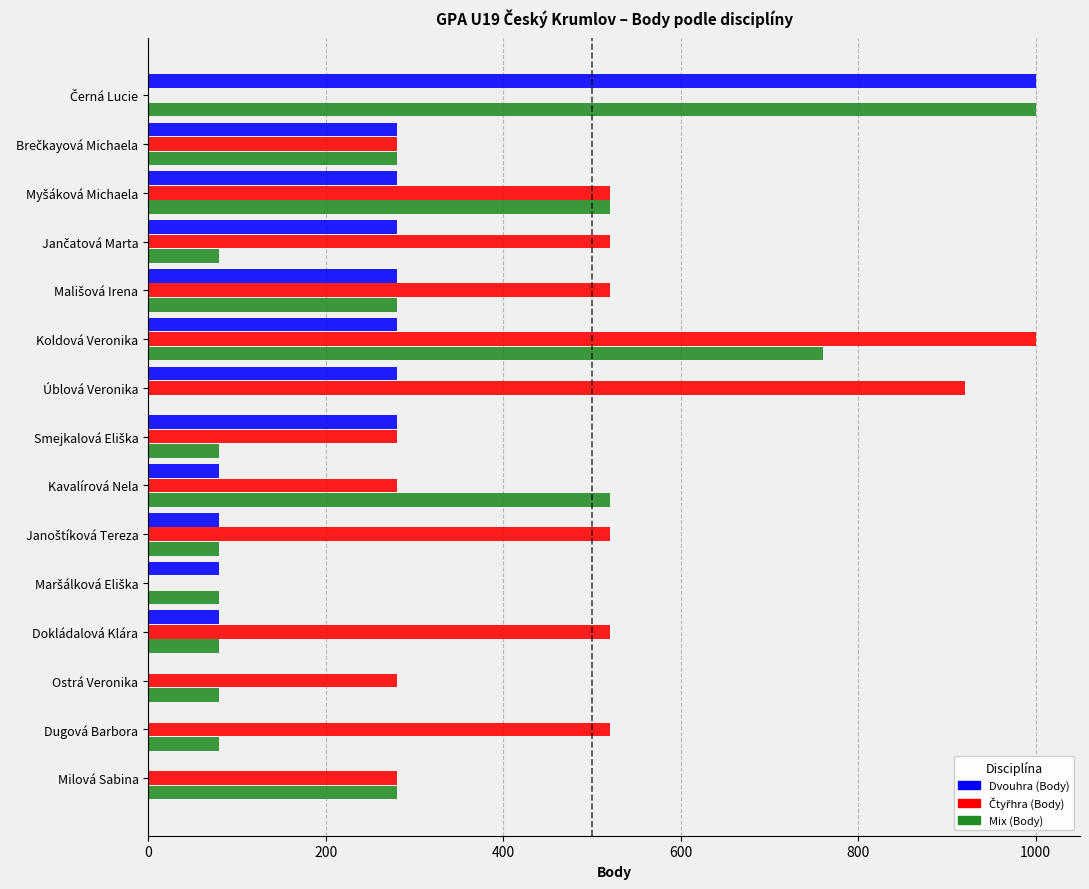

What is the maximum value shown in the chart?

1000